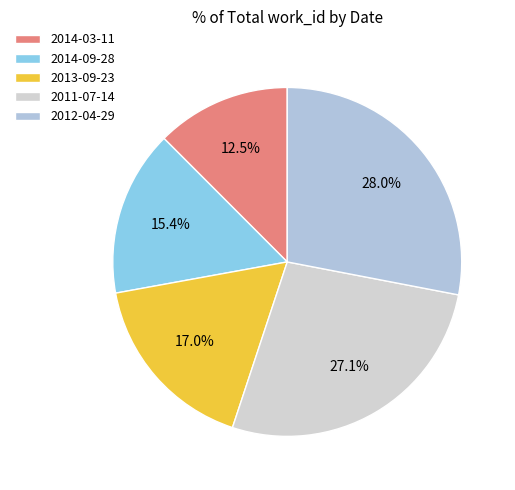

Is there a majority slice in this chart?

No